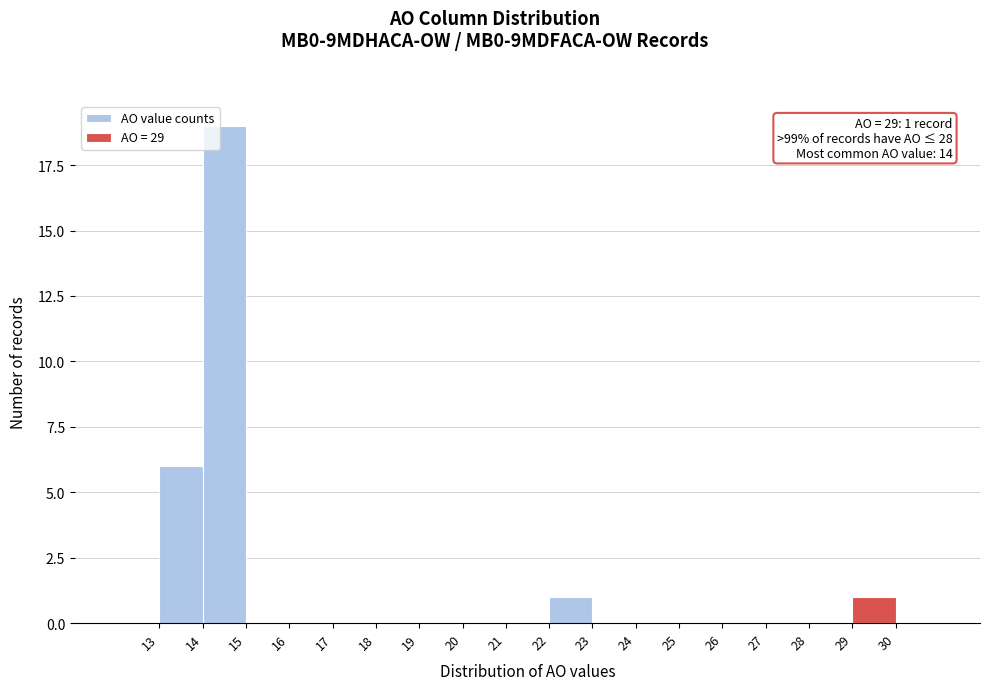

Over which range of the x-axis is the bar tallest?

14 to 15